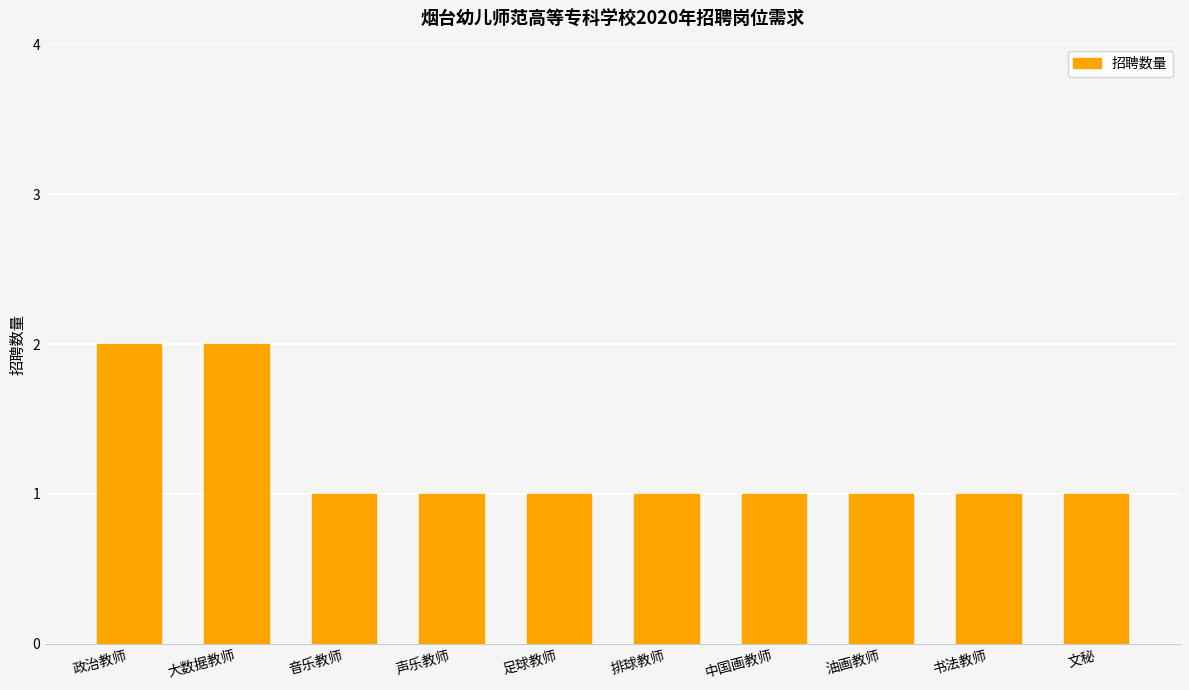

What is the value of the 10th bar from the left?

1